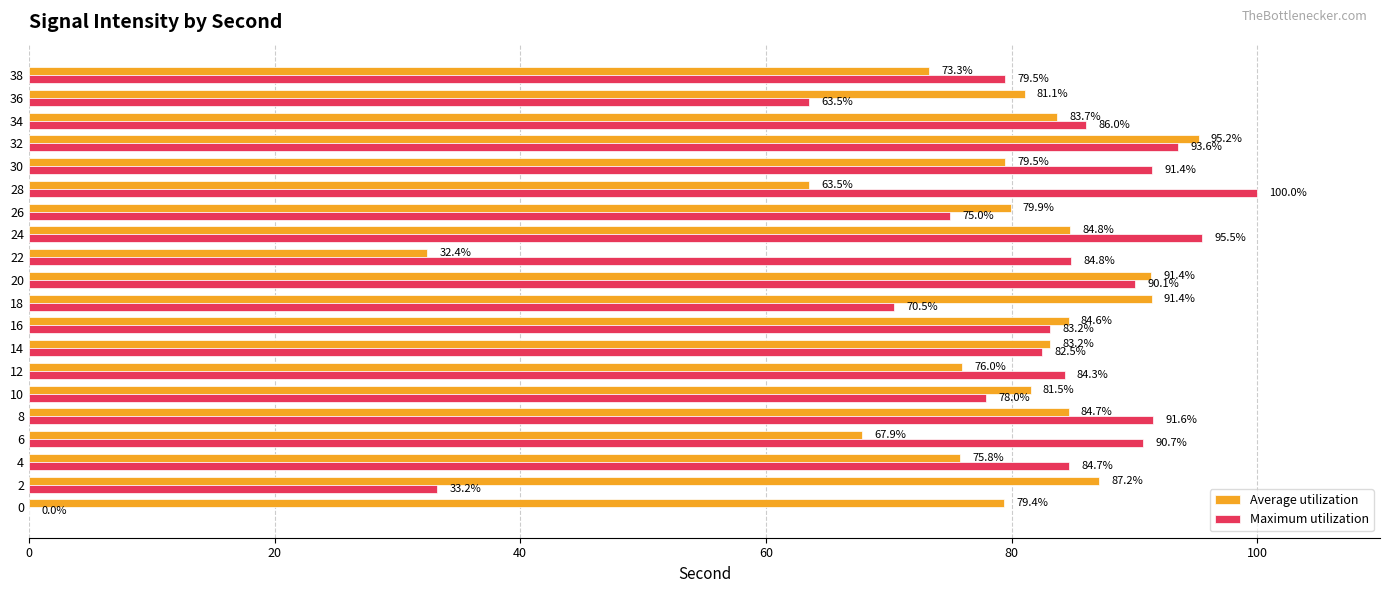

Between 14 and 22, which series saw the biggest shift?

Average utilization